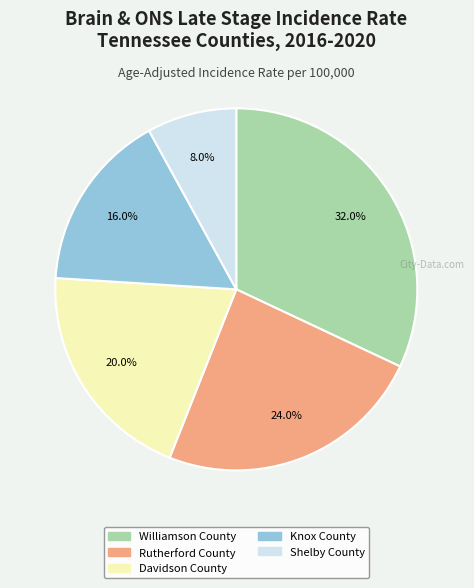

To the nearest percent, what percentage of the pie is Shelby County?

8%